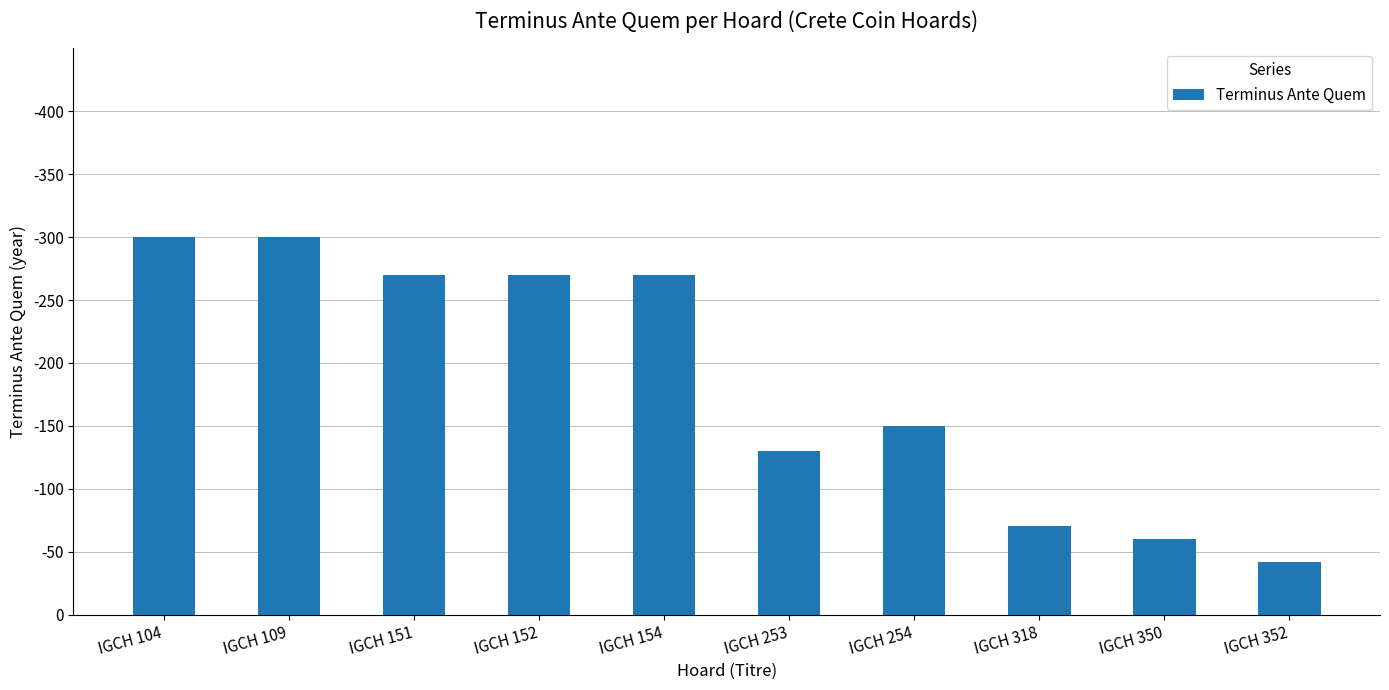

Is it true that the value at IGCH 154 is 270?

True